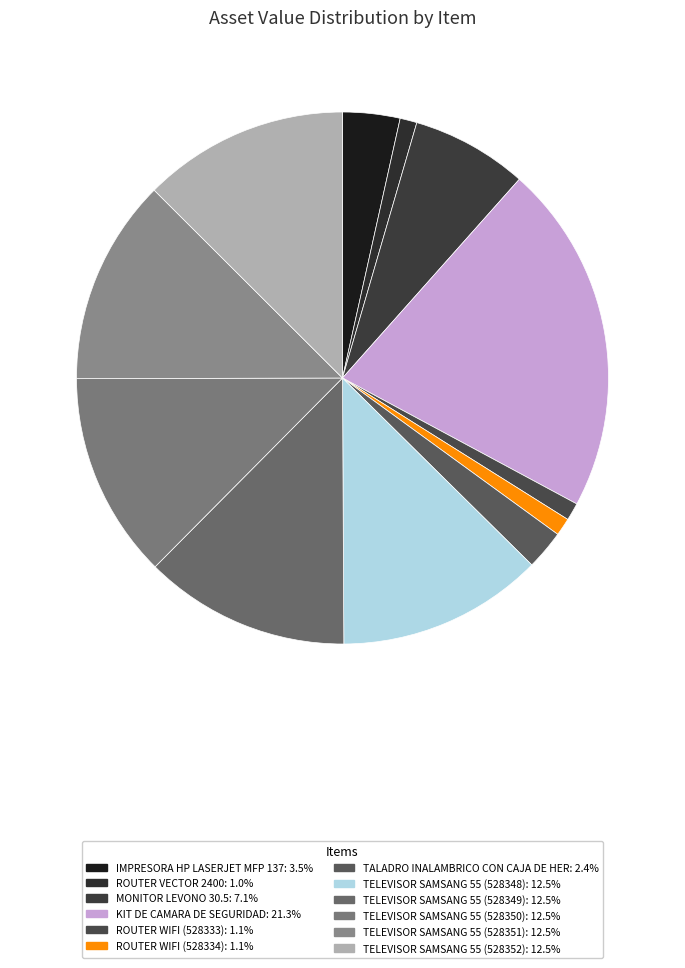

Count the number of slices in the pie.

12